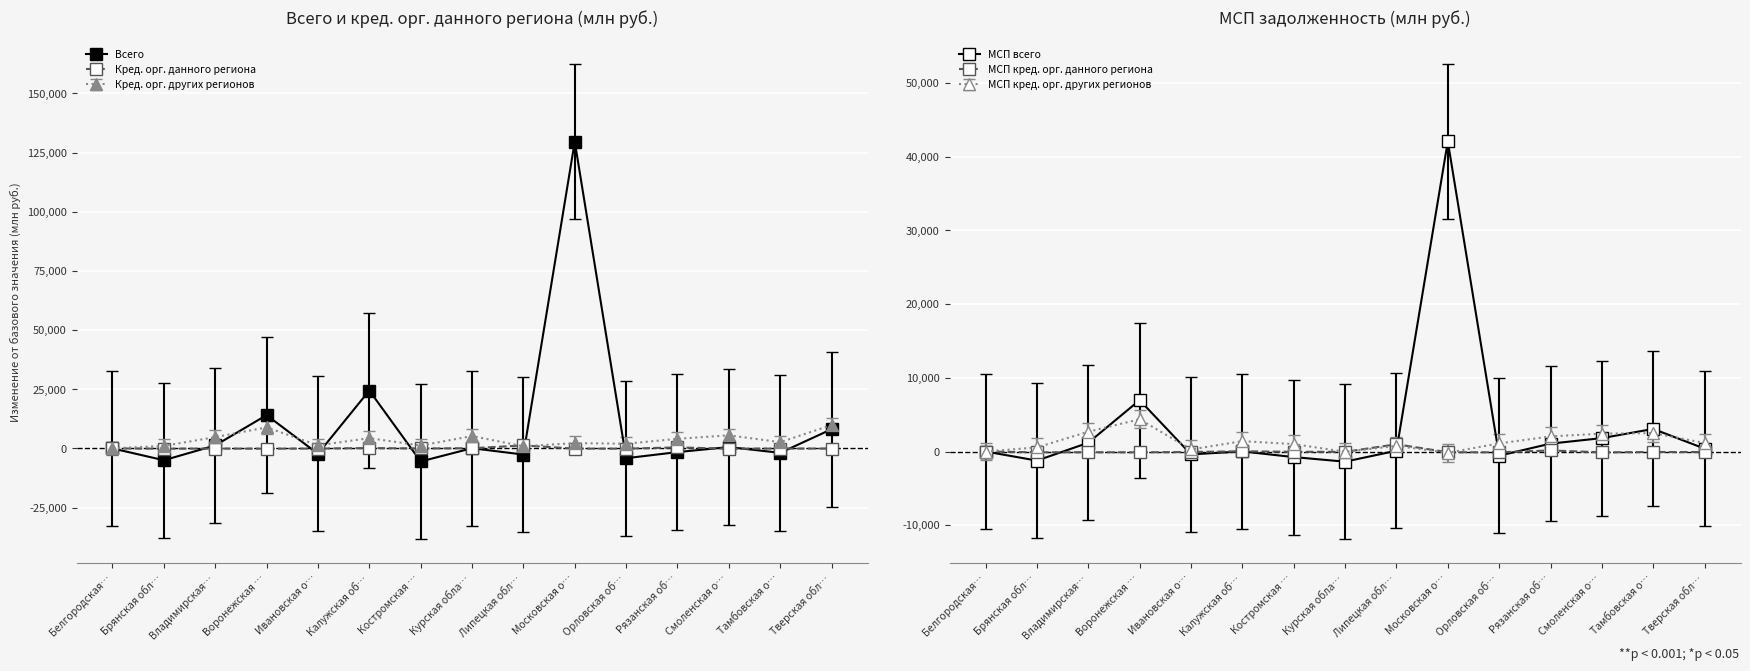

How many categories are shown in the chart?

15